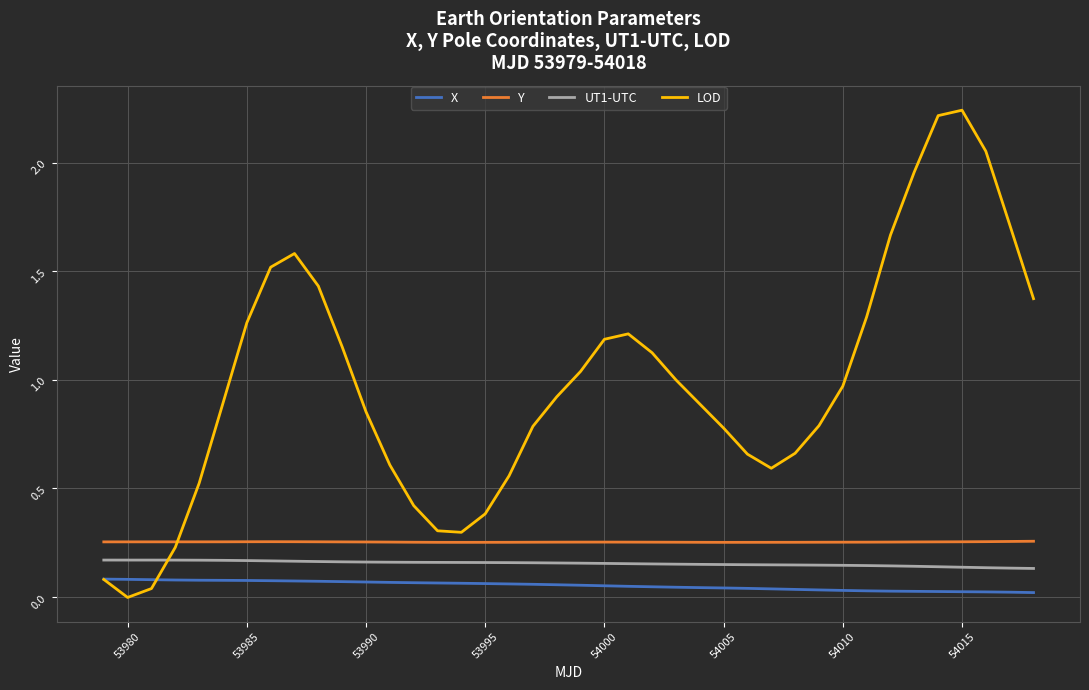

After their last crossing, which series has the higher values: LOD or UT1-UTC?

LOD